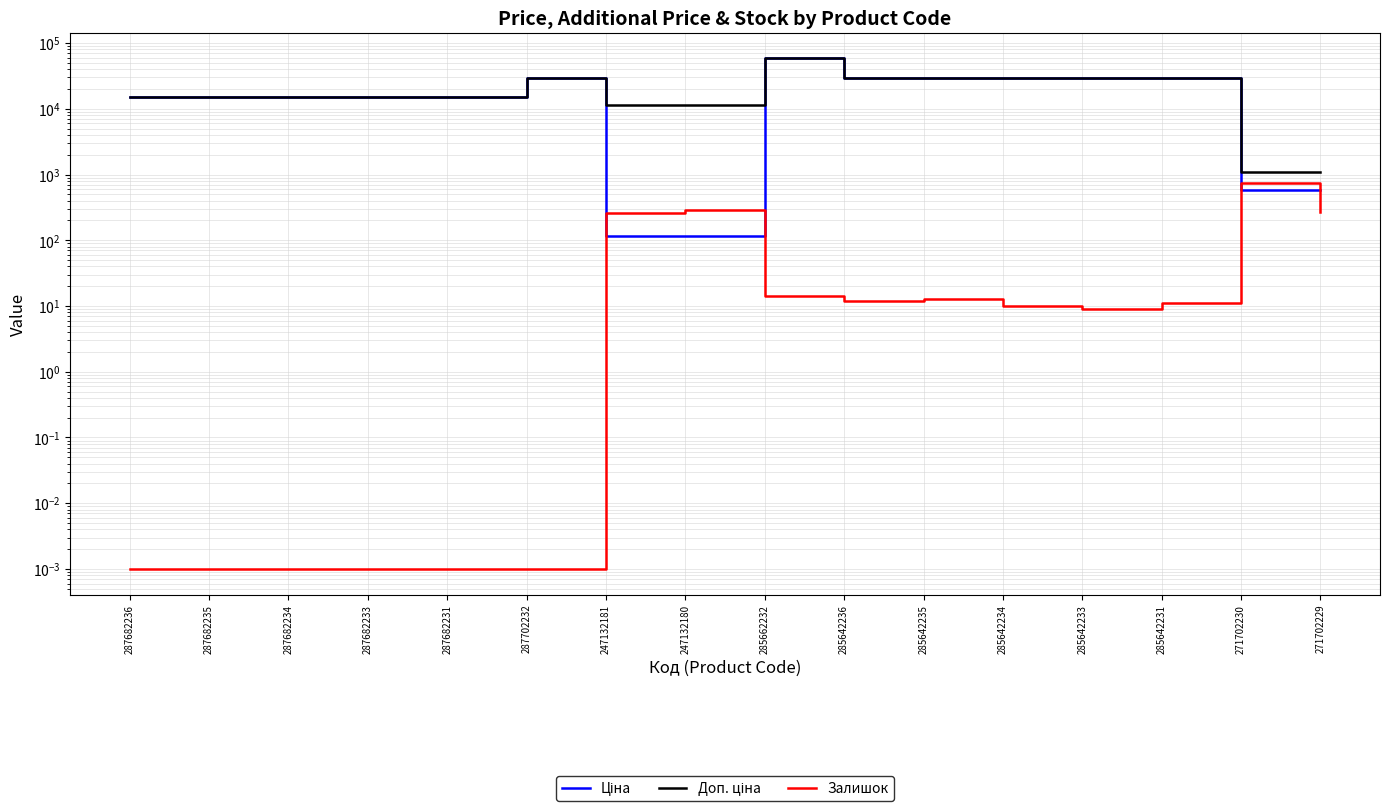

Rank the categories by Залишок value from lowest to highest.

287682236, 287682235, 287682234, 287682233, 287682231, 287702232, 285642233, 285642234, 285642231, 285642236, 285642235, 285662232, 247132181, 271702229, 247132180, 271702230